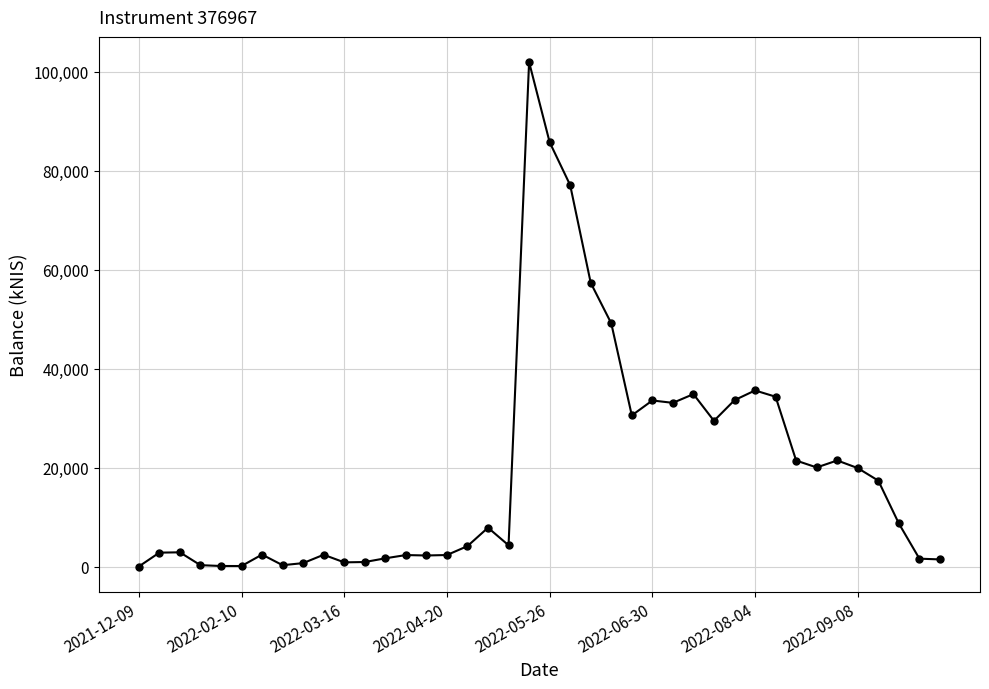

True or false: the data has more than 1 interior local peaks.

True